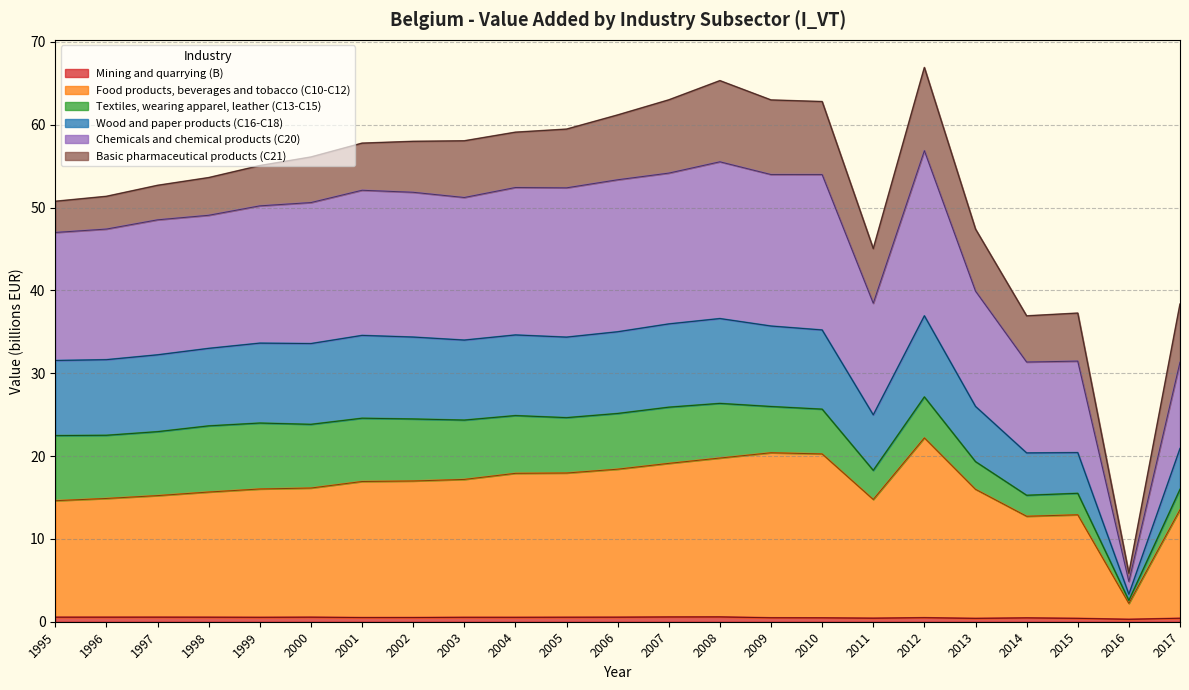

True or false: Food products, beverages and tobacco (C10-C12) and Wood and paper products (C16-C18) intersect in this chart.

False